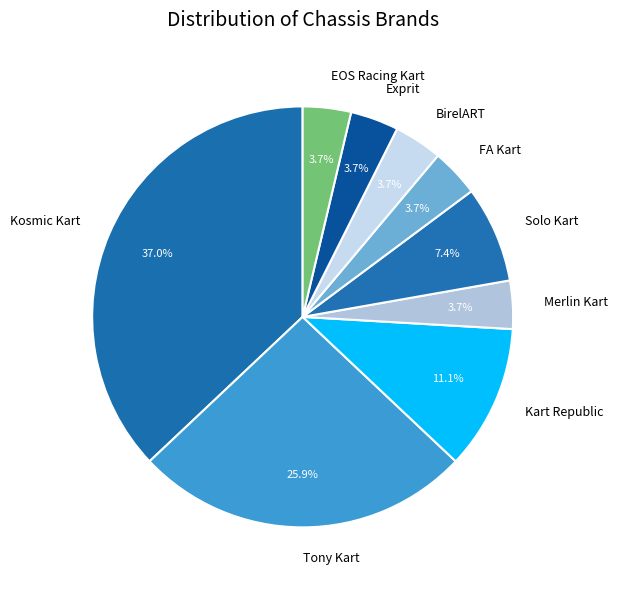

What is the largest slice in the pie chart?

Kosmic Kart